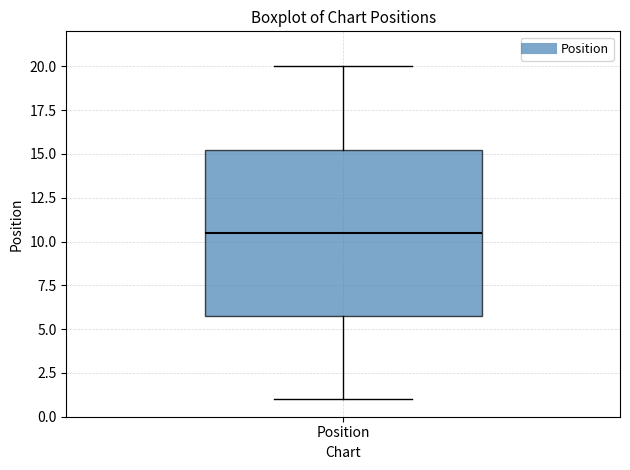

Transcribe this box plot: give where the median line is, the range the box spans, and where the two whiskers end, as read against the y-axis. The values are not printed on the chart, so give them approximately, as read against the axis.

median 10.5, box 6.0 to 15.5, whiskers 1.0 to 20.0